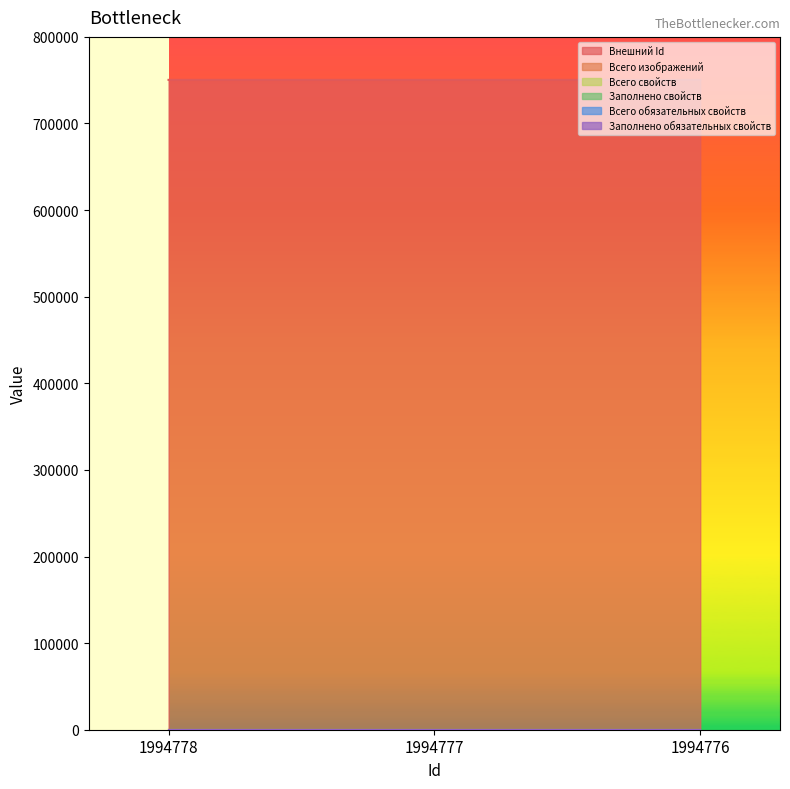

At which category is the sum across all series the highest?

1994778